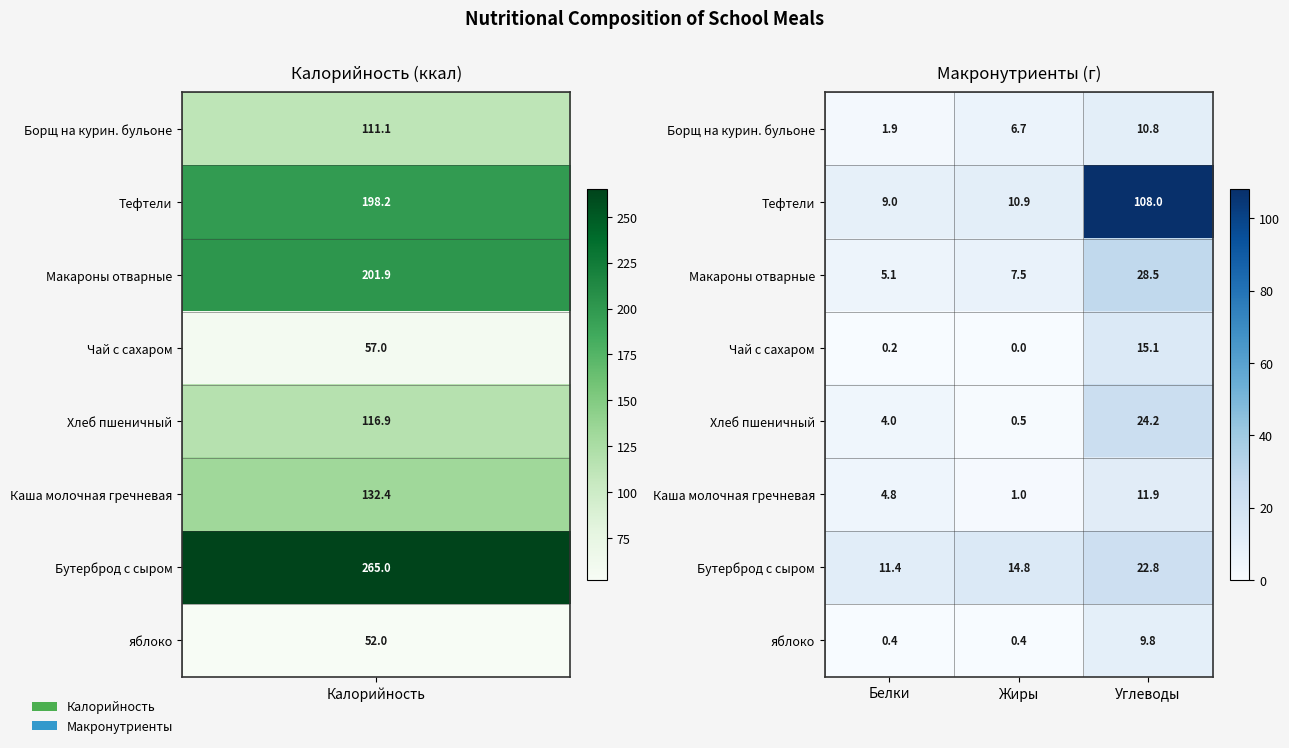

What is the difference between the Каша молочная гречневая values at Белки and Углеводы?

7.1